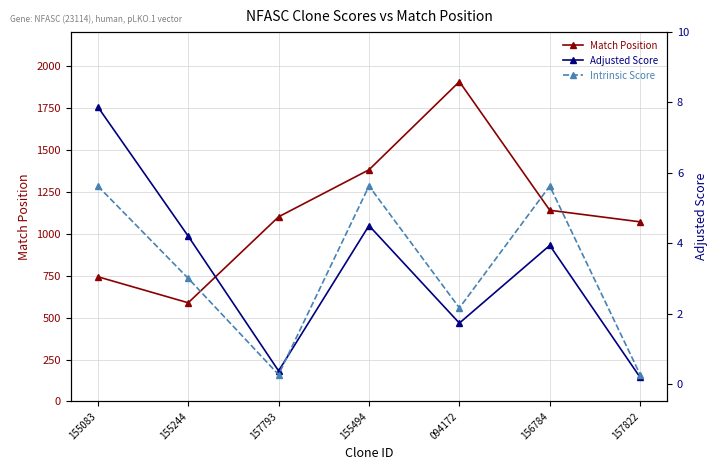

What is the difference between the second highest and second lowest values in the Adjusted Score series?

4.1